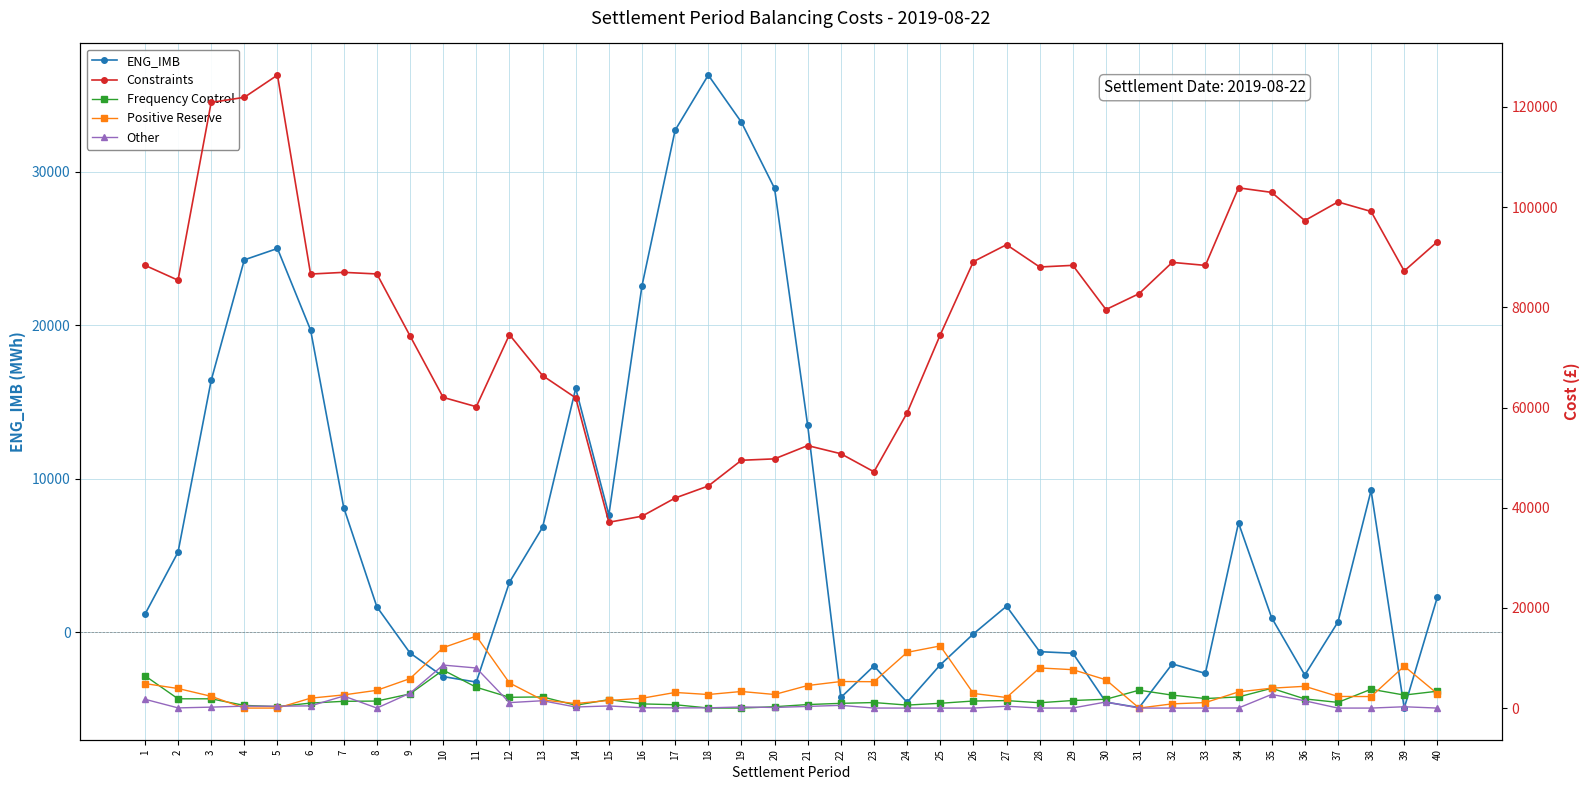

How many lines are shown in the chart?

5